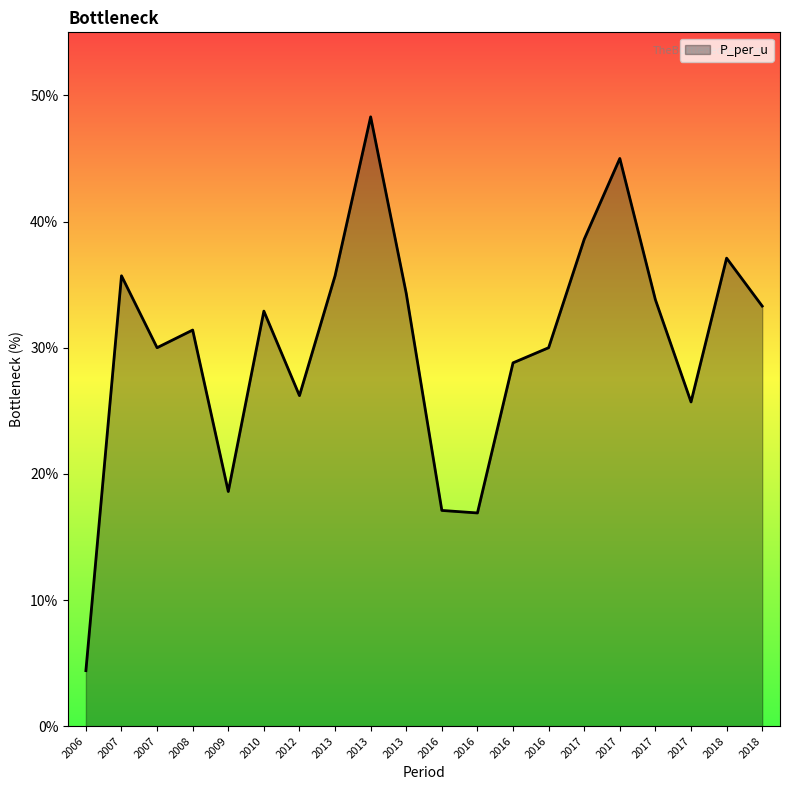

How many lines are shown in the chart?

1